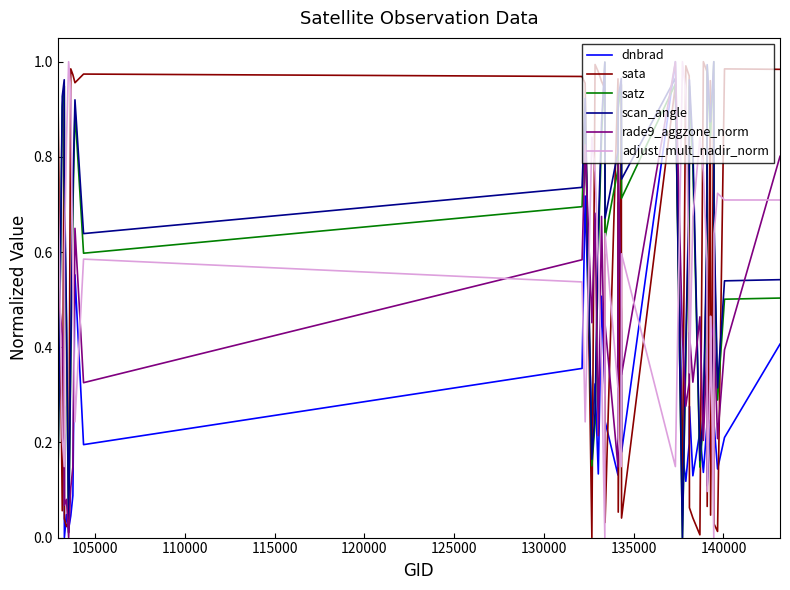

How many intersections are there between rade9_aggzone_norm and sata?

20